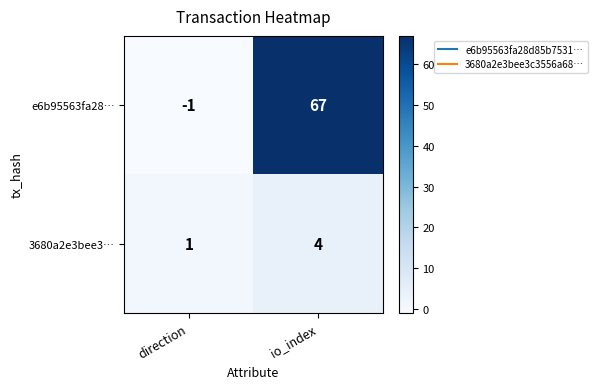

At which category does the chart reach its minimum across all series?

direction